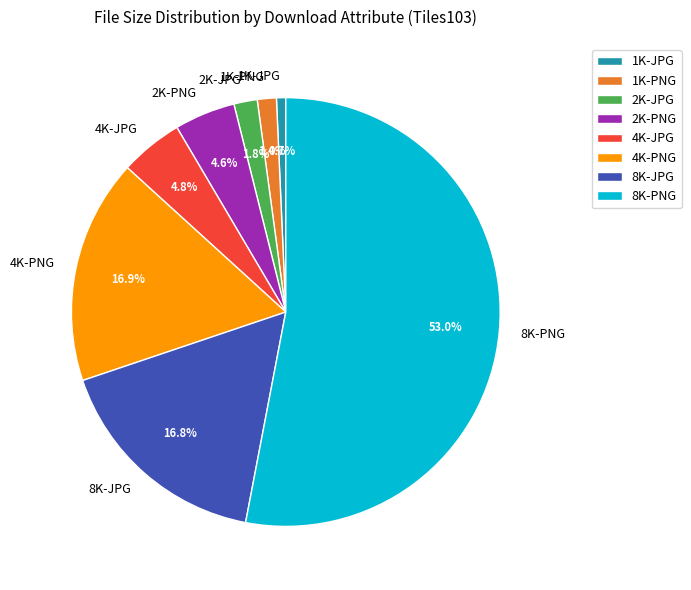

To the nearest percent, what percentage of the pie is 2K-JPG?

2%